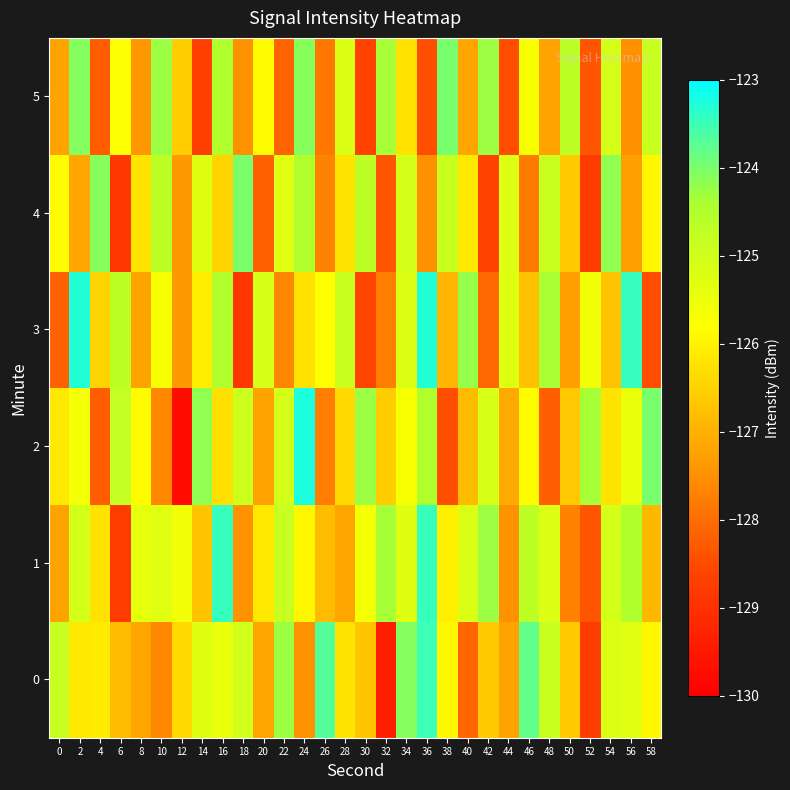

Reading left to right, what are all the values shown in this chart?

0: 0=-124.8	2=-126.2	4=-126.1	6=-126.9	8=-127.2	10=-127.6	12=-126.4	14=-125.3	16=-125.5	18=-125.0	20=-127.2	22=-124.3	24=-127.5	26=-123.7	28=-126.2	30=-126.7	32=-129.4	34=-124.1	36=-123.5	38=-125.9	40=-128.1	42=-126.6	44=-127.2	46=-123.8	48=-124.9	50=-126.6	52=-128.7	54=-125.2	56=-125.3	58=-125.9
1: 0=-127.2	2=-125.1	4=-126.2	6=-128.8	8=-125.4	10=-125.3	12=-125.6	14=-126.7	16=-123.5	18=-127.5	20=-126.2	22=-124.8	24=-125.9	26=-126.9	28=-127.2	30=-125.6	32=-124.4	34=-125.3	36=-123.5	38=-126.0	40=-125.2	42=-124.3	44=-127.5	46=-124.7	48=-125.2	50=-127.7	52=-128.4	54=-125.1	56=-124.5	58=-126.9
2: 0=-126.1	2=-125.6	4=-128.2	6=-124.8	8=-125.9	10=-127.6	12=-129.7	14=-124.2	16=-126.3	18=-124.9	20=-127.2	22=-125.1	24=-123.2	26=-127.8	28=-126.4	30=-124.3	32=-126.6	34=-125.7	36=-124.5	38=-128.5	40=-126.8	42=-125.2	44=-127.1	46=-125.9	48=-128.2	50=-126.6	52=-124.4	54=-126.3	56=-125.5	58=-124.0
3: 0=-128.2	2=-123.3	4=-126.5	6=-124.7	8=-127.2	10=-125.7	12=-127.4	14=-126.1	16=-124.5	18=-128.9	20=-125.1	22=-127.6	24=-126.2	26=-125.8	28=-124.9	30=-128.6	32=-127.7	34=-125.2	36=-123.3	38=-126.9	40=-124.2	42=-128.1	44=-125.2	46=-126.8	48=-124.4	50=-127.3	52=-125.6	54=-126.7	56=-123.5	58=-128.5
4: 0=-125.8	2=-127.2	4=-124.1	6=-128.9	8=-126.2	10=-124.6	12=-127.4	14=-125.3	16=-126.5	18=-124.0	20=-128.2	22=-125.3	24=-124.5	26=-127.7	28=-126.2	30=-124.7	32=-128.4	34=-125.1	36=-127.5	38=-124.9	40=-126.1	42=-128.6	44=-125.2	46=-127.8	48=-124.9	50=-126.6	52=-128.7	54=-124.2	56=-127.3	58=-125.9
5: 0=-127.2	2=-124.1	4=-128.2	6=-125.8	8=-127.4	10=-124.3	12=-126.6	14=-128.7	16=-124.5	18=-127.5	20=-125.8	22=-128.2	24=-124.1	26=-127.9	28=-125.2	30=-128.6	32=-124.4	34=-126.3	36=-128.5	38=-124.0	40=-127.2	42=-124.3	44=-128.5	46=-125.7	48=-127.2	50=-124.7	52=-128.4	54=-125.1	56=-127.5	58=-124.9